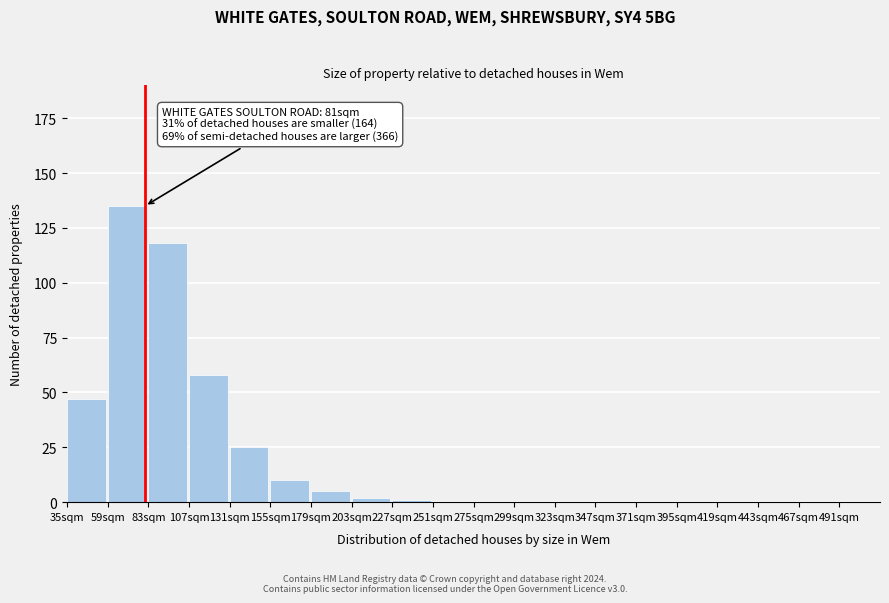

Reading right to left, extract all data points from this chart.

491sqm=0	467sqm=0	443sqm=0	419sqm=0	395sqm=0	371sqm=0	347sqm=0	323sqm=0	299sqm=0	275sqm=0	251sqm=0	227sqm=1	203sqm=2	179sqm=5	155sqm=10	131sqm=25	107sqm=58	83sqm=118	59sqm=135	35sqm=47